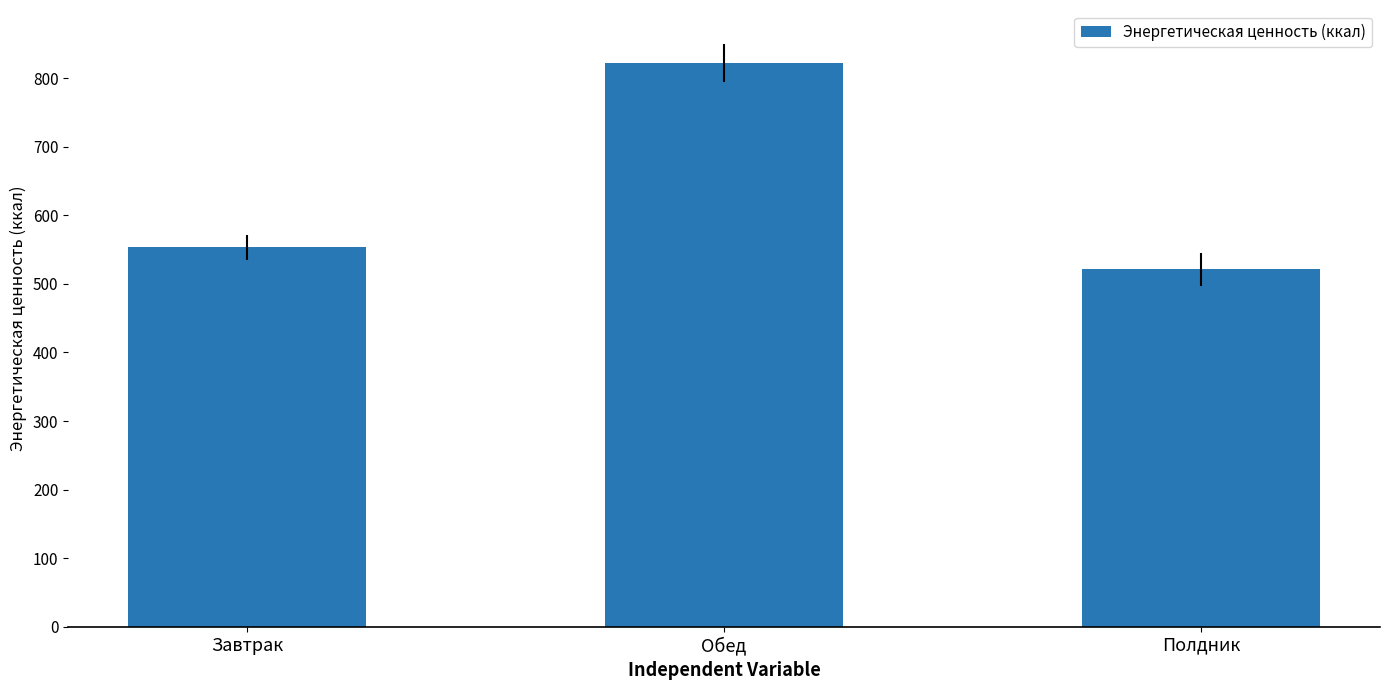

How many data points are above 553?

2